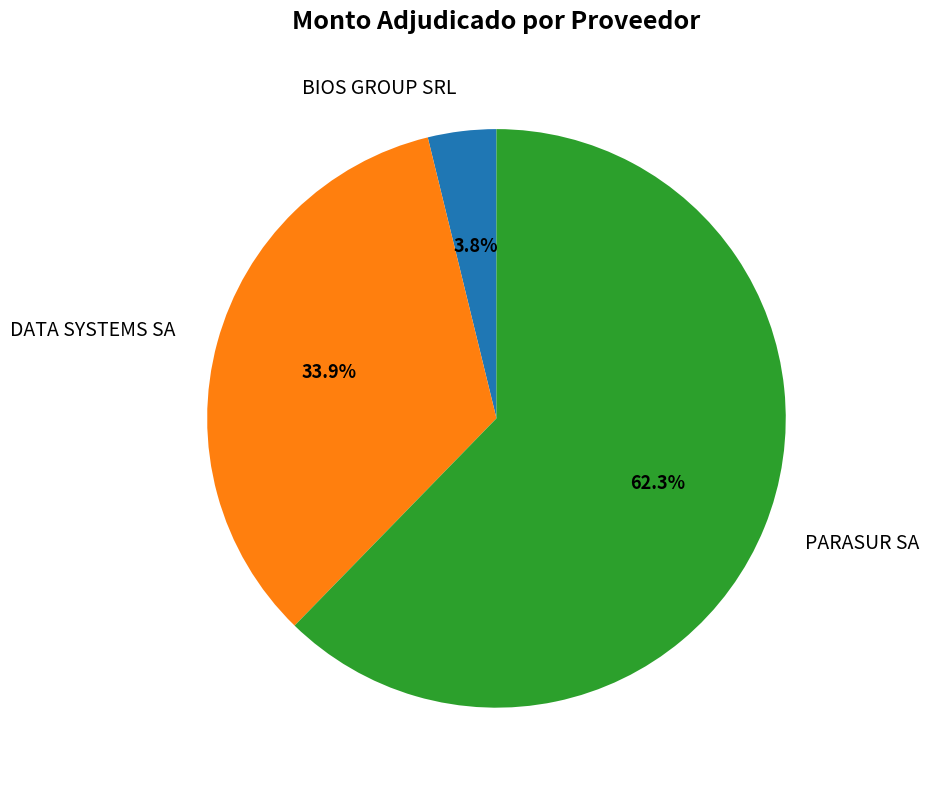

To the nearest percent, what is the average slice percentage?

33%